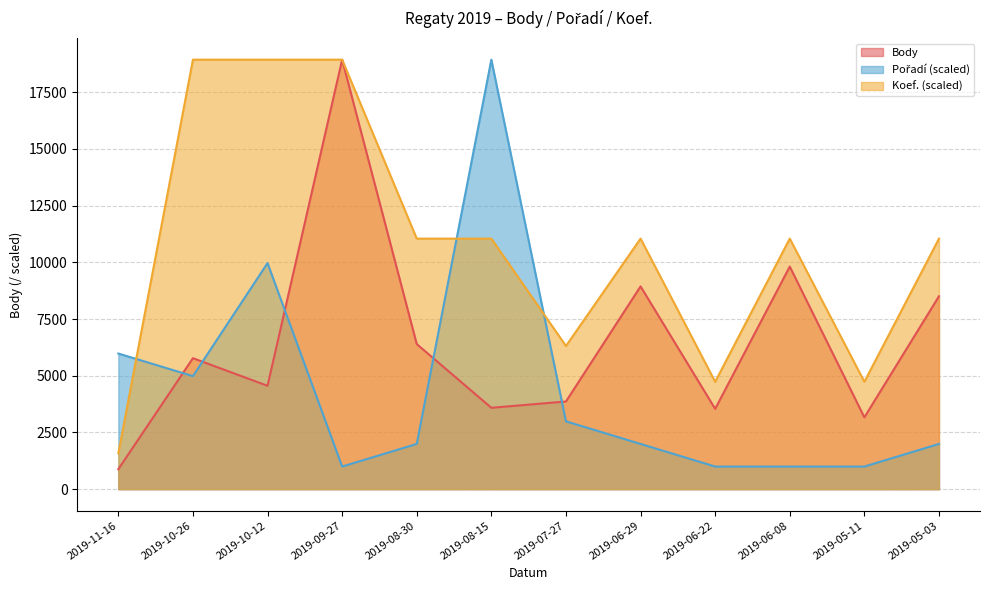

What is the sum of all Pořadí values?

52824.3